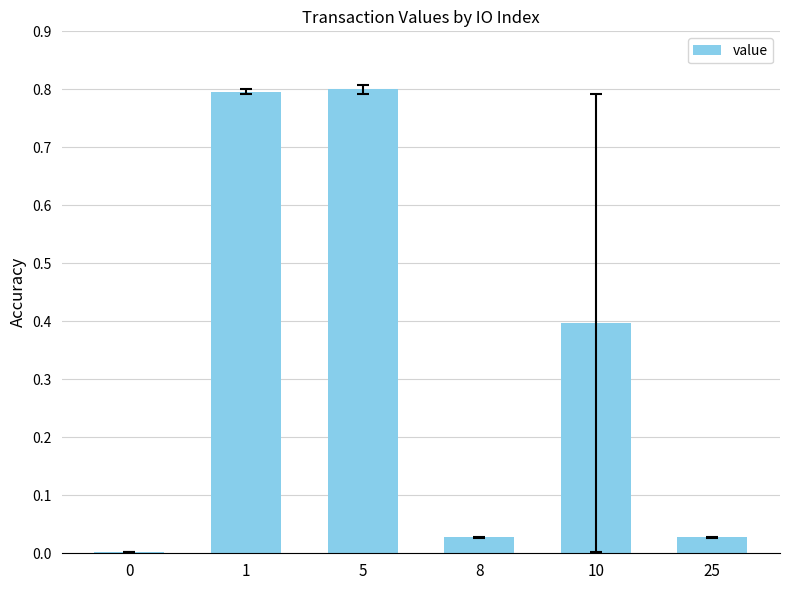

What is the maximum value shown in the chart?

0.8